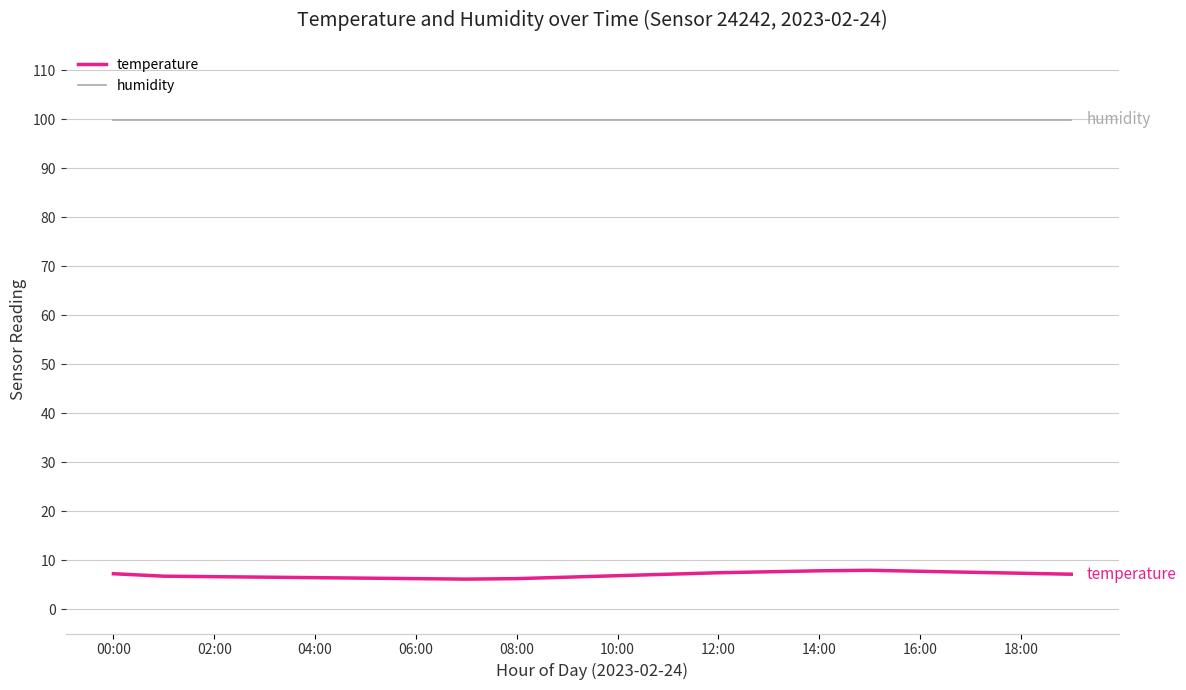

Does the chart have visible grid lines?

Yes